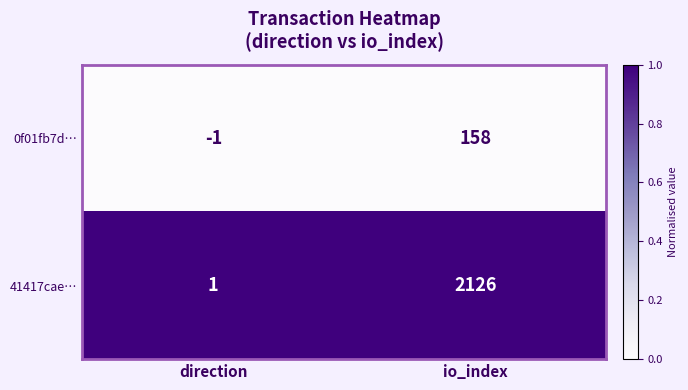

List the series in order of their peak value, highest first.

41417cae…, 0f01fb7d…